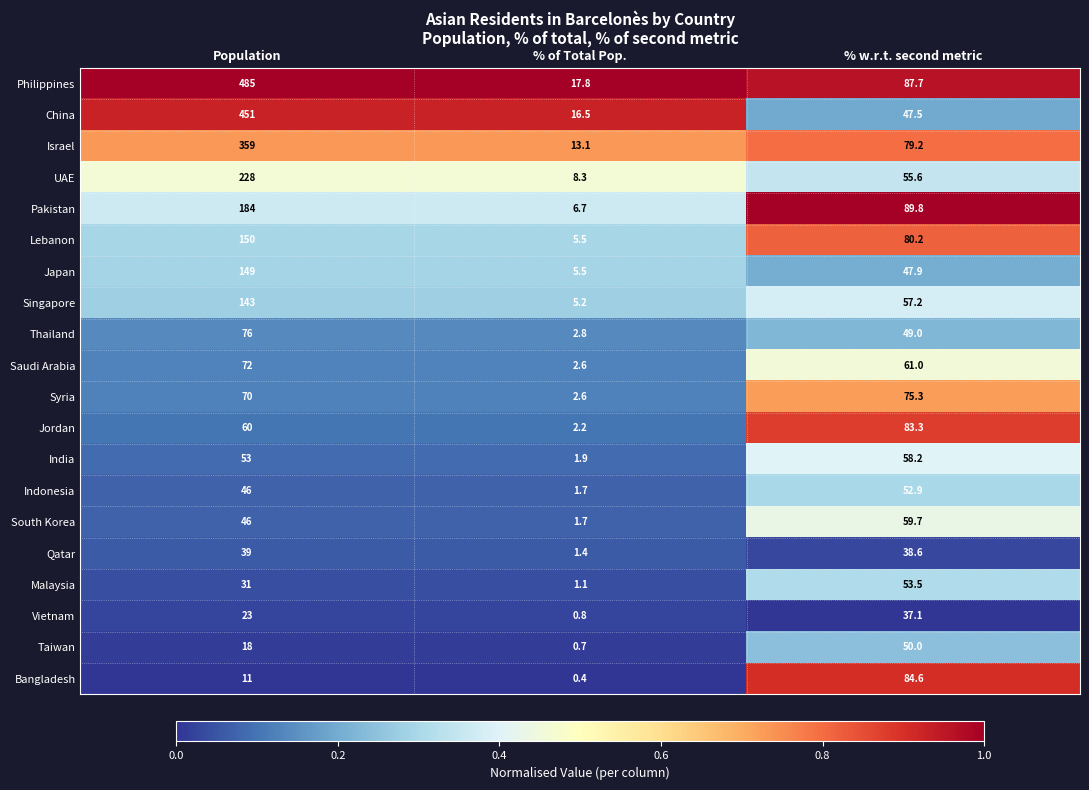

Rank the series by their maximum value, from lowest to highest.

Vietnam, Qatar, Taiwan, Indonesia, Malaysia, India, South Korea, Saudi Arabia, Syria, Thailand, Jordan, Bangladesh, Singapore, Japan, Lebanon, Pakistan, UAE, Israel, China, Philippines